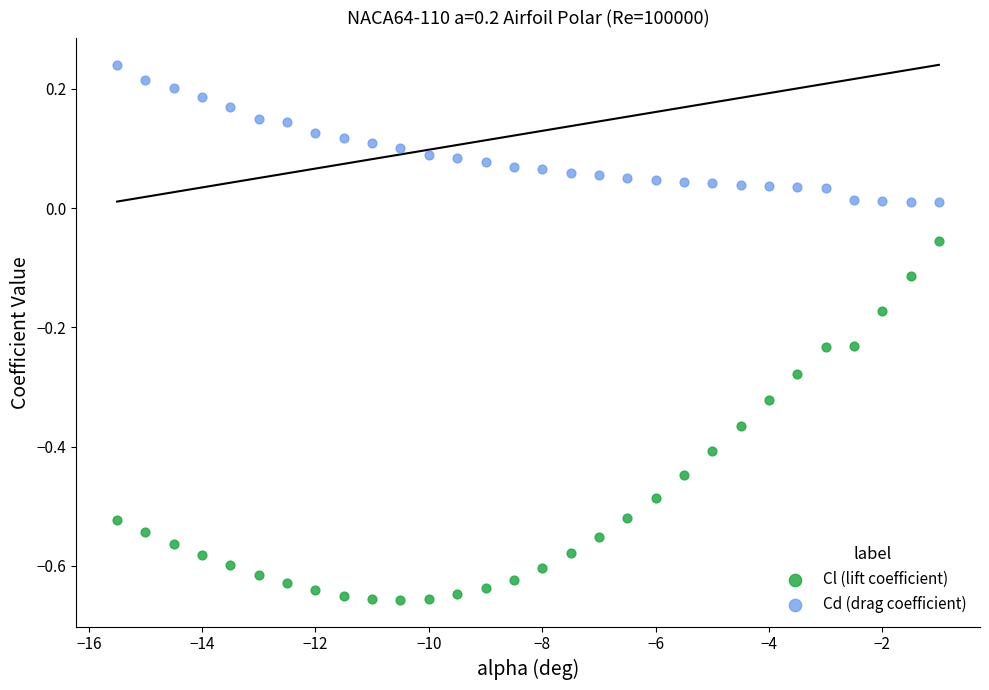

Across all data points, what is the range of X values (max minus min)?

14.5